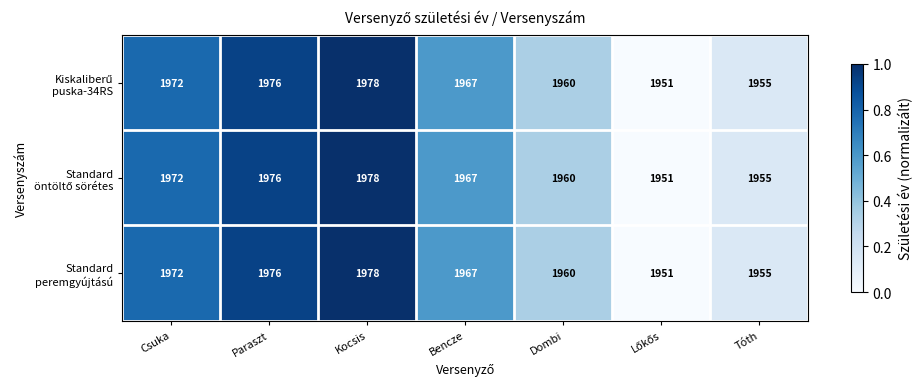

At how many categories does at least one series exceed 1953?

6